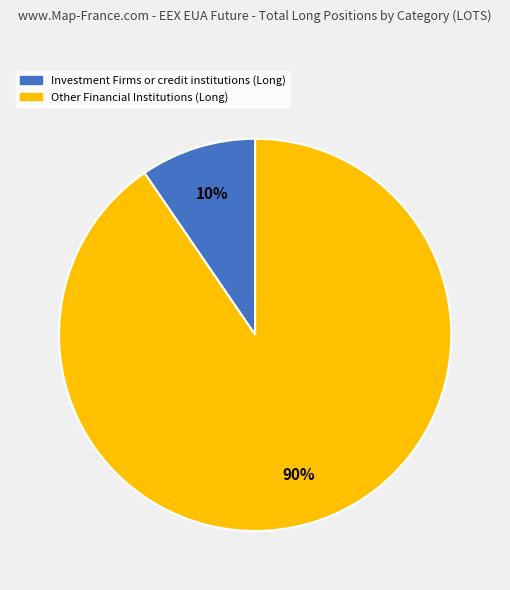

Which category has the smallest portion of the pie?

Investment Firms or credit institutions (Long)